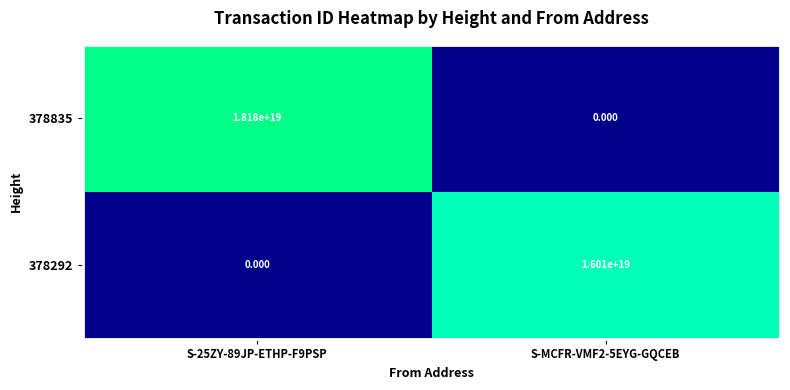

Which series has the widest spread of values?

378835